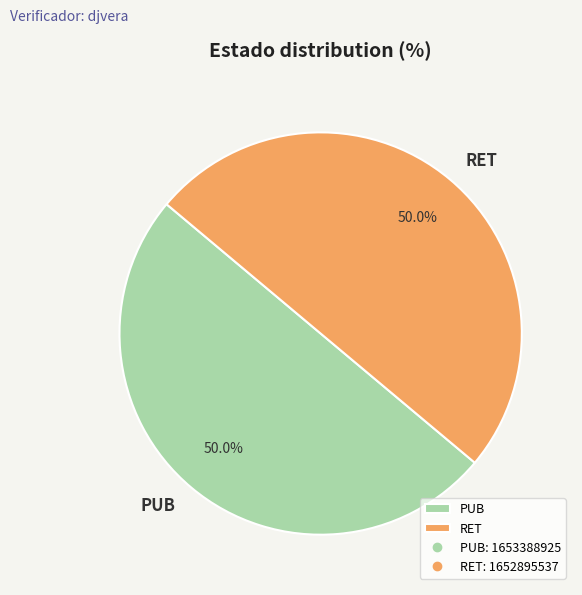

How many slices are in this pie chart?

2